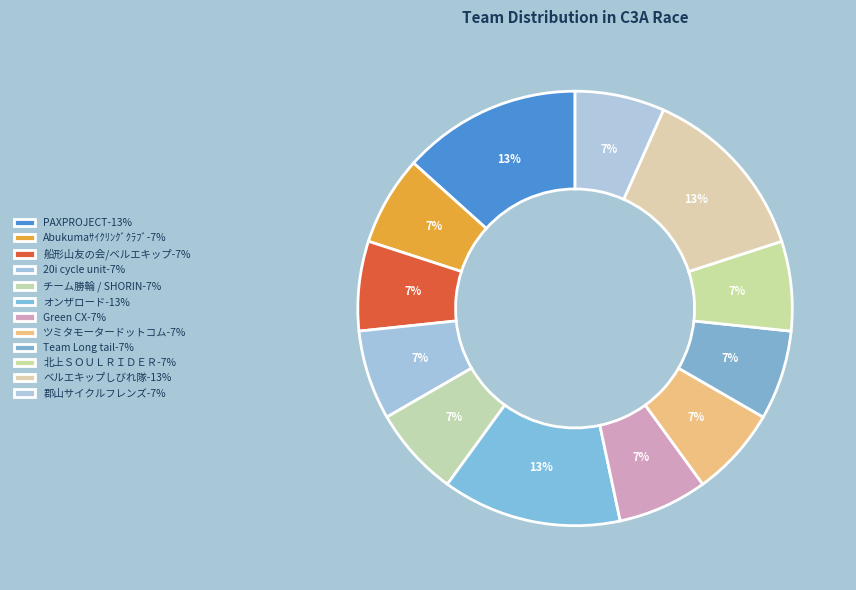

Count the number of slices in the pie.

12